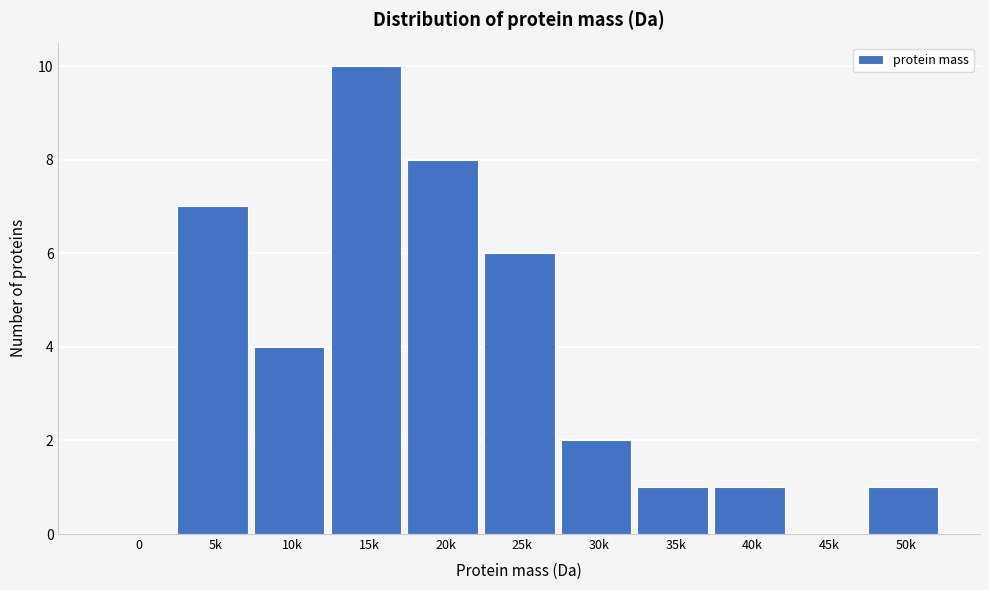

Reading left to right, what are all the values shown in this chart?

0=0	5k=7	10k=4	15k=10	20k=8	25k=6	30k=2	35k=1	40k=1	45k=0	50k=1